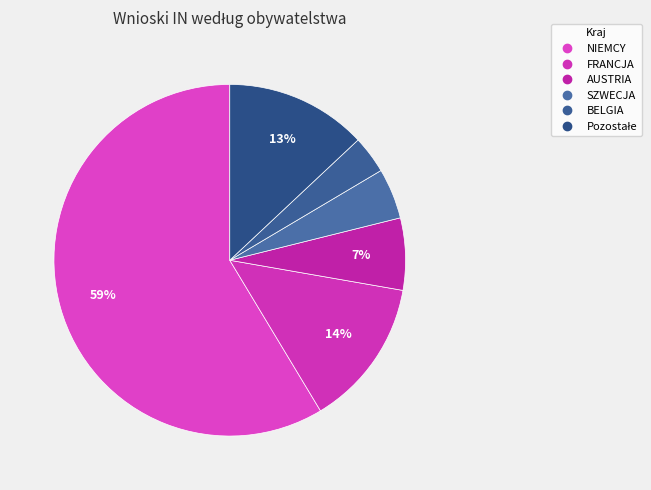

How many segments does this pie chart have?

6